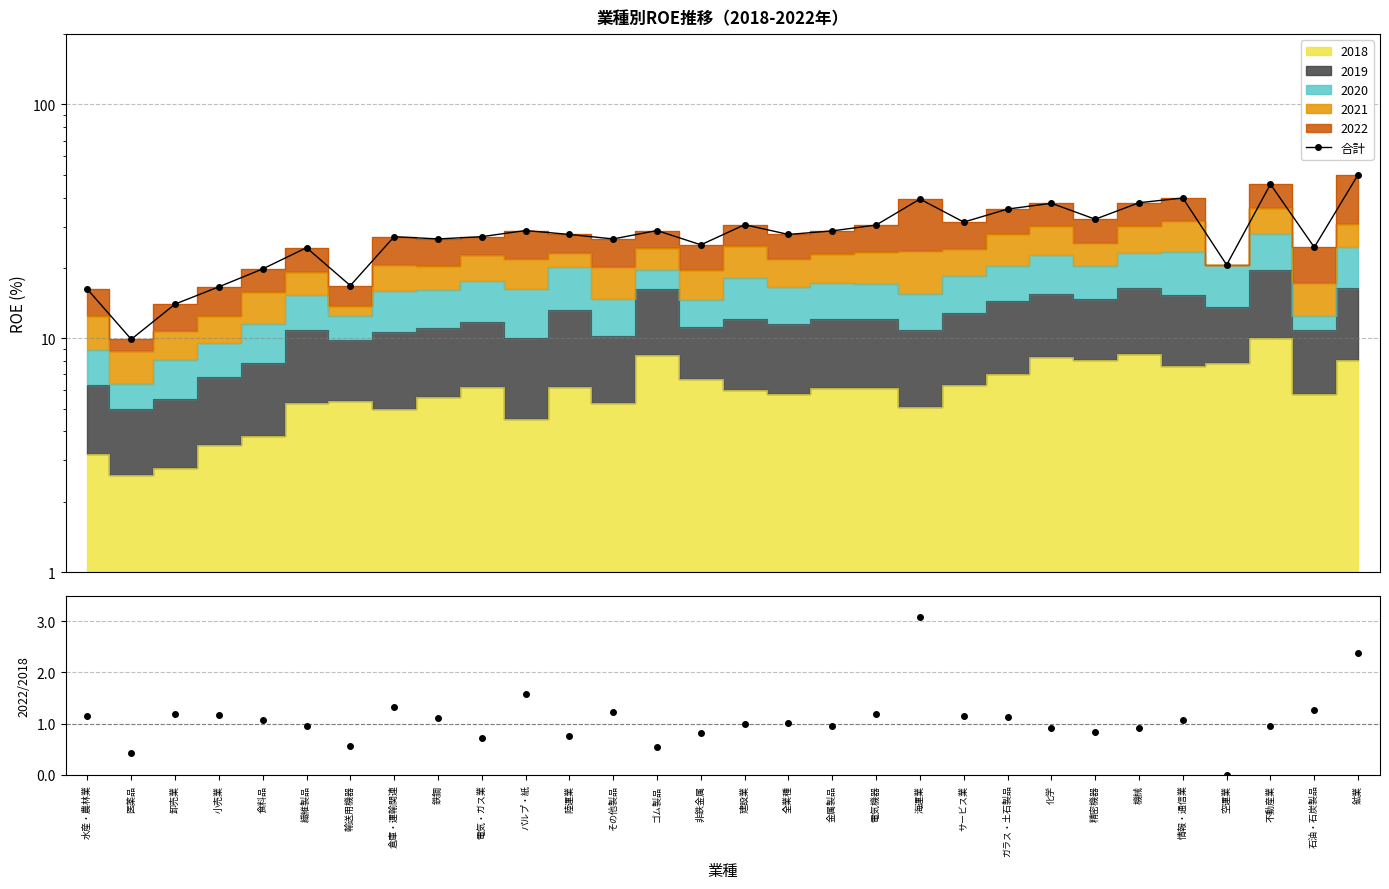

How many interior local valleys (lower than both neighbors) does the data have?

10